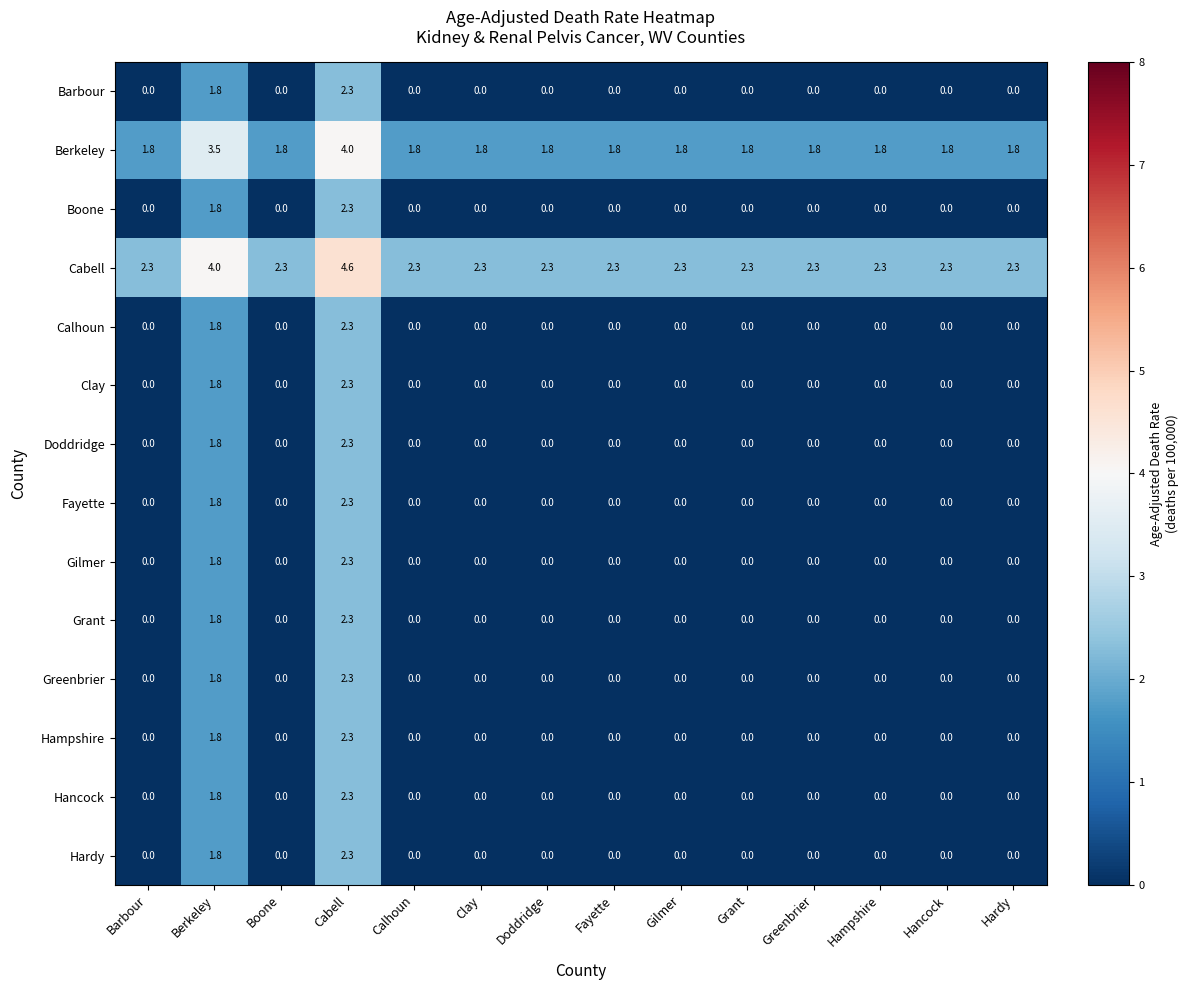

What is the total value across all series at Calhoun?

4.1